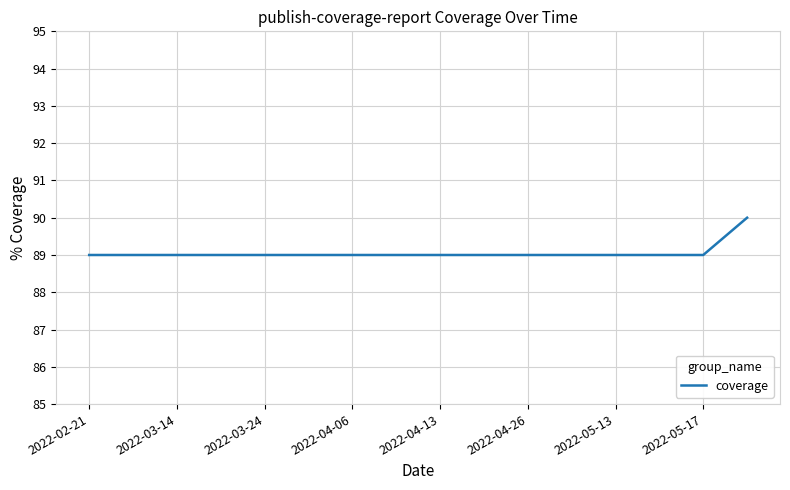

What is the maximum value shown in the chart?

90